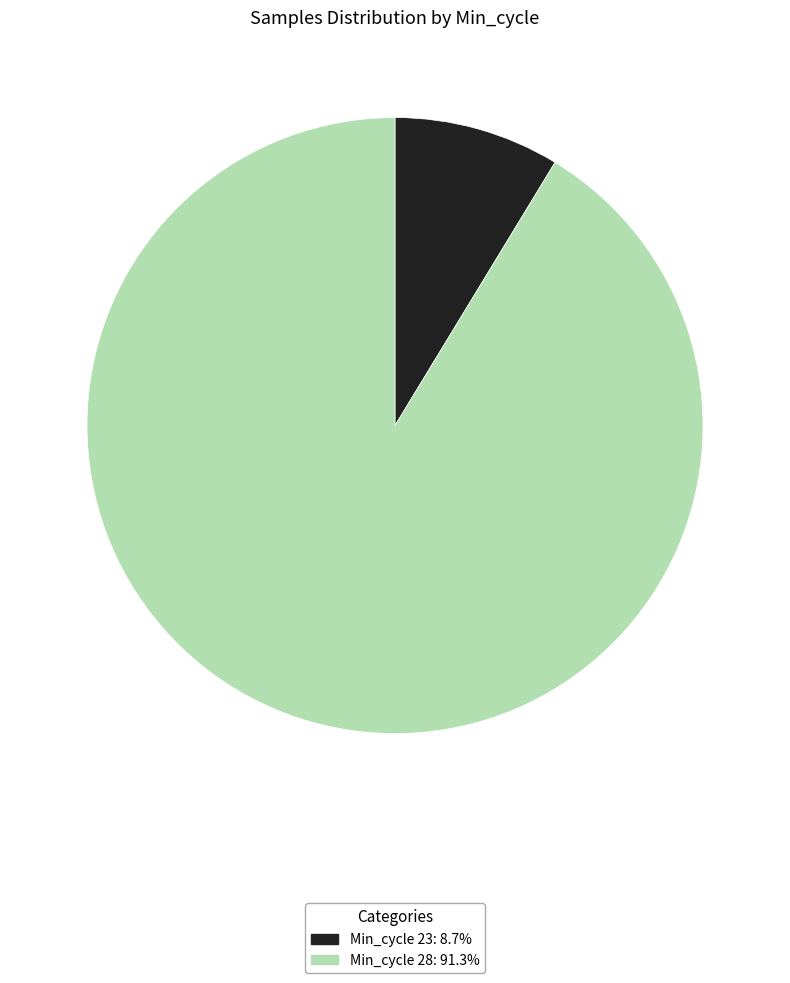

Does Min_cycle 28: 91.3% represent more than half of the total?

Yes